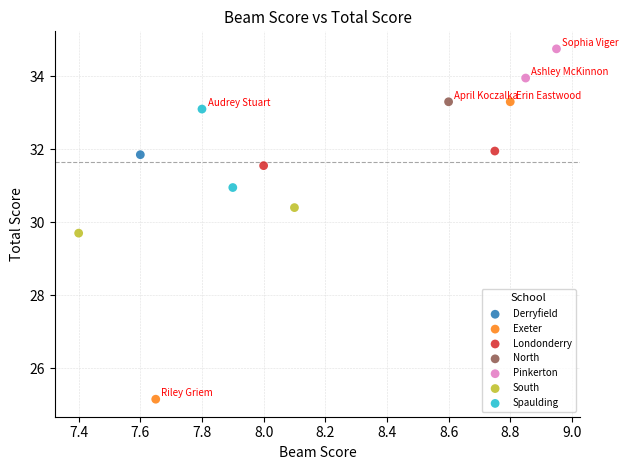

Which series contains the highest Y value?

Pinkerton